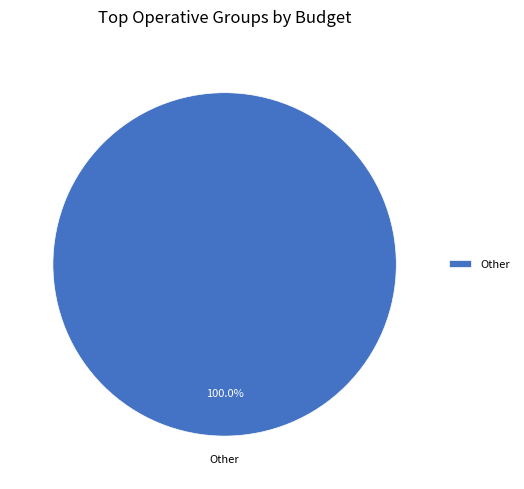

Which category accounts for the majority?

Other